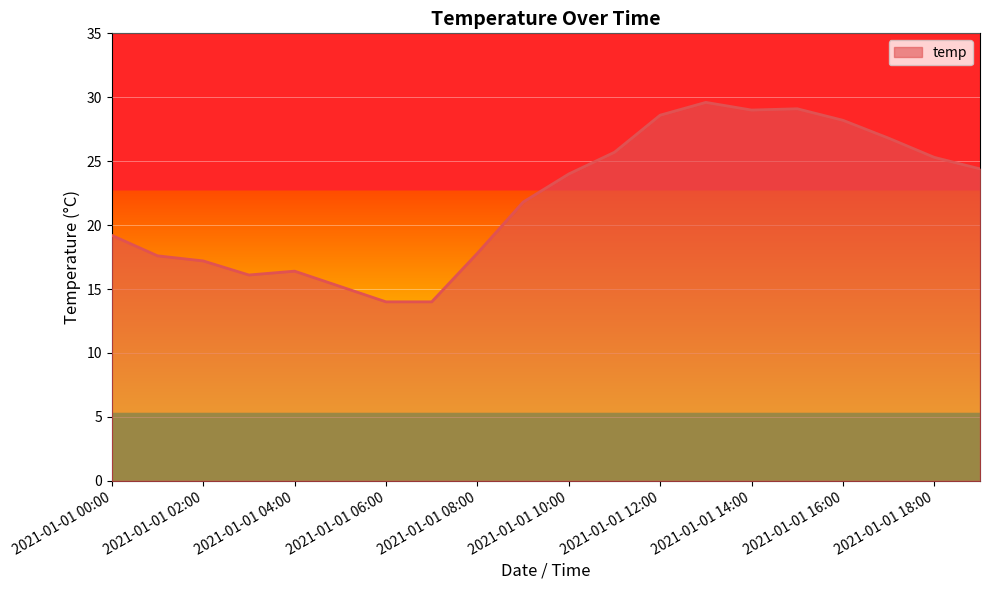

What is the smallest value displayed?

14.0